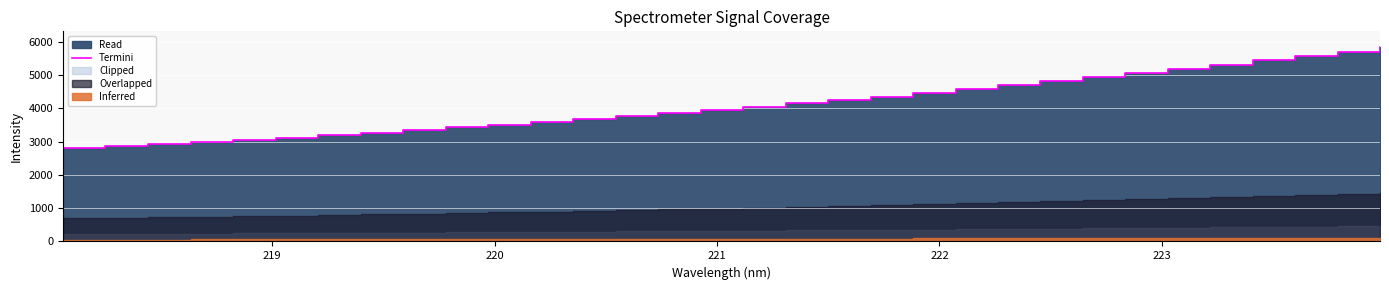

Reading left to right, transcribe all the data shown in this chart.

2802.3	2864.0	2924.0	2986.1	3049.2	3119.7	3197.0	3272.5	3348.4	3429.1	3510.6	3595.0	3679.8	3765.1	3858.2	3952.3	4054.6	4157.9	4257.2	4357.3	4470.7	4582.4	4694.4	4813.4	4935.2	5059.7	5185.2	5310.7	5443.0	5575.8	5711.6	5850.9